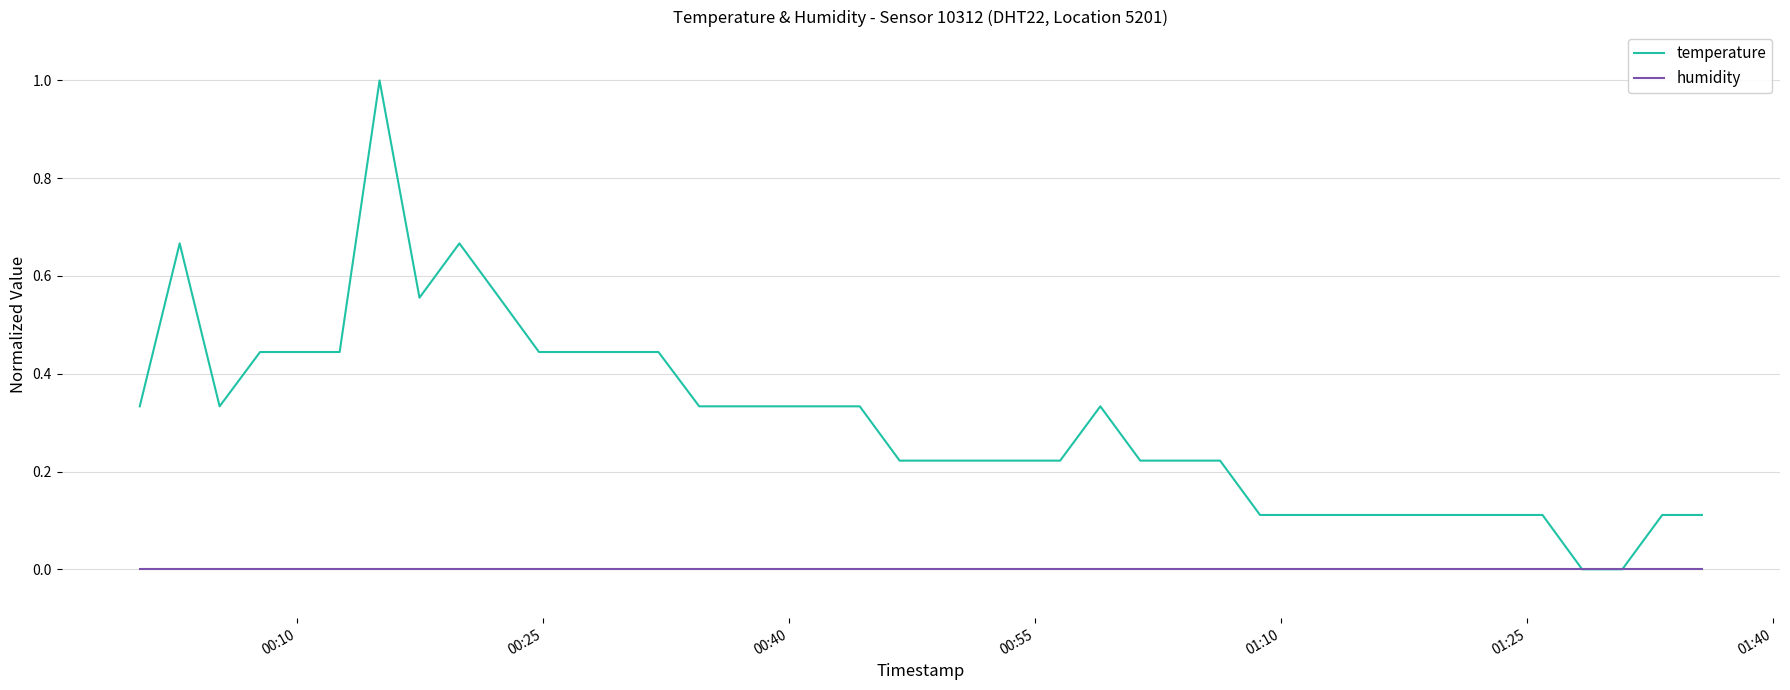

Which series has the largest range (max minus min)?

temperature